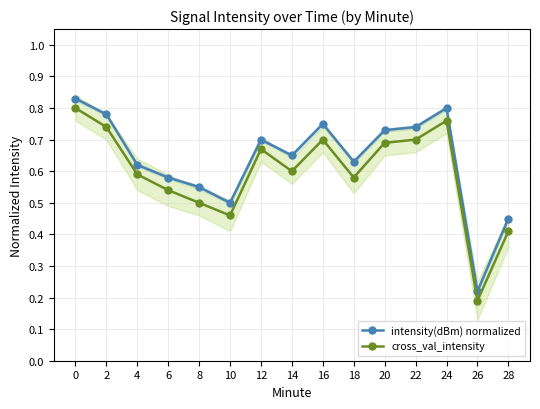

Which series has the largest total across all categories?

intensity(dBm) normalized